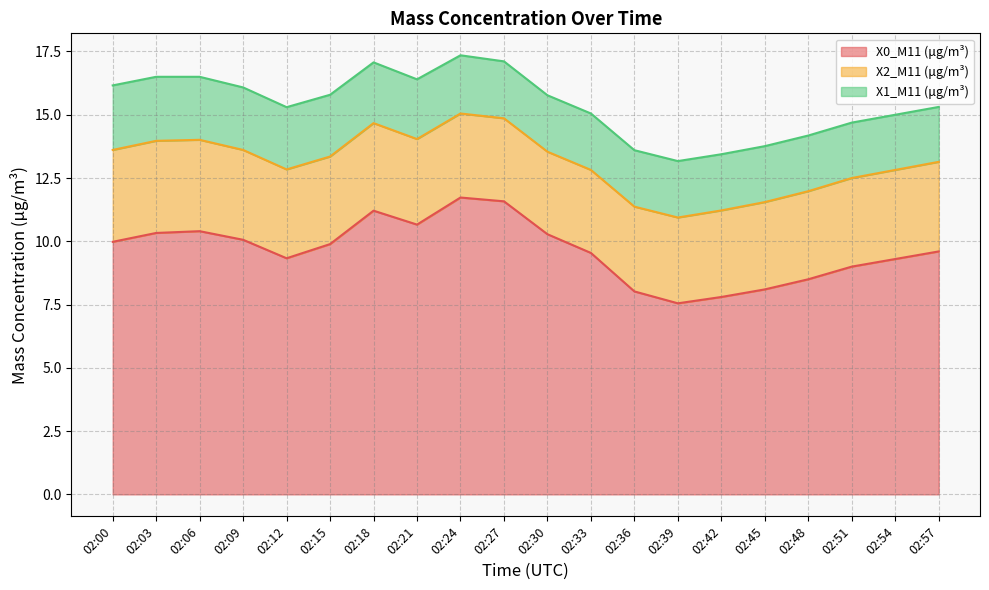

List the series in order of their peak value, highest first.

X0_M11 (μg/m³), X2_M11 (μg/m³), X1_M11 (μg/m³)